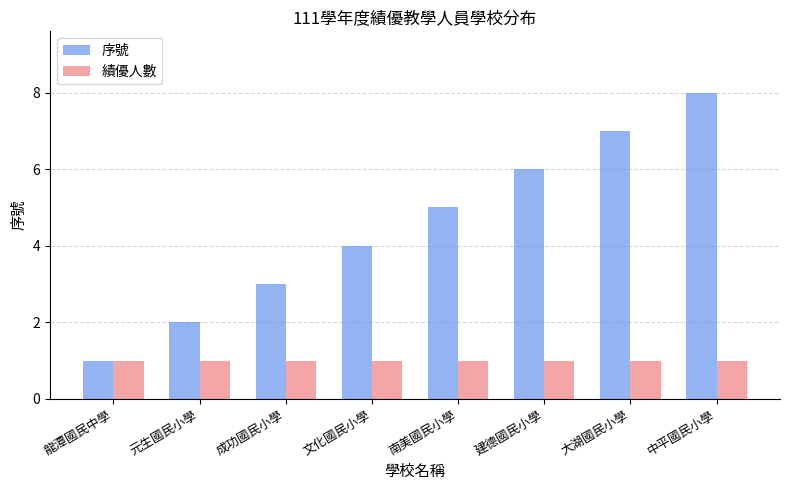

List the labels in order of 序號 value, largest first.

中平國民小學, 大湖國民小學, 建德國民小學, 南美國民小學, 文化國民小學, 成功國民小學, 元生國民小學, 龍潭國民中學